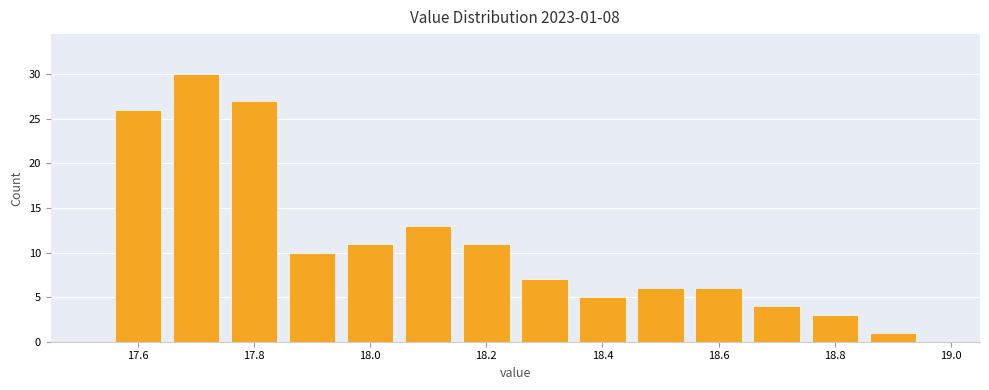

Which range on the x-axis has the tallest bar?

17.65 to 17.75